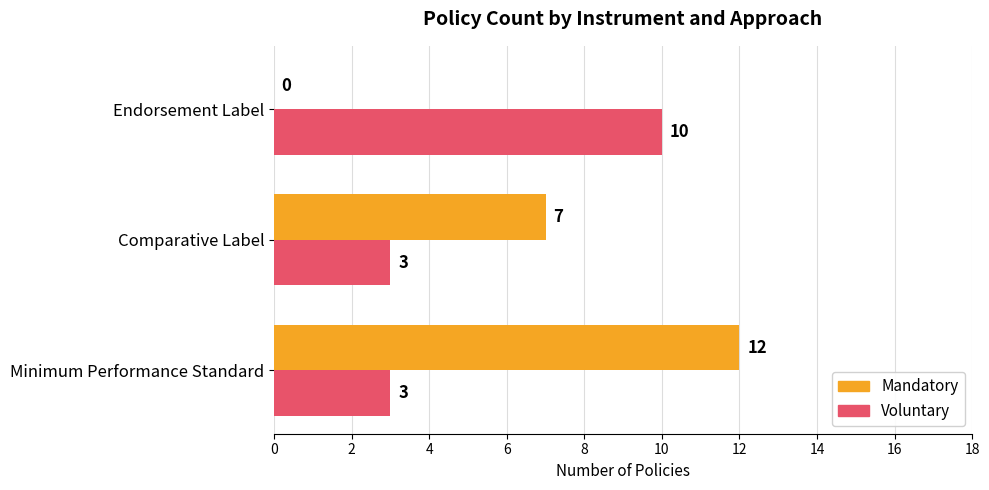

At which category is the sum across all series the highest?

Minimum Performance Standard